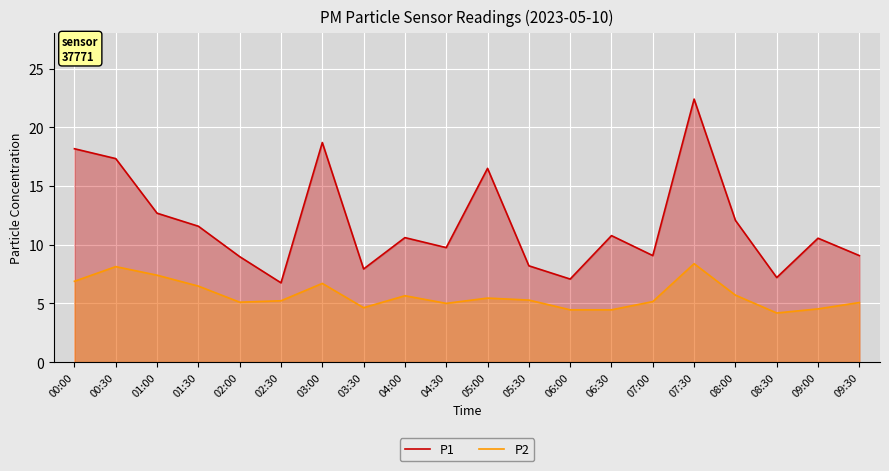

True or false: P1 and P2 cross at least once.

False